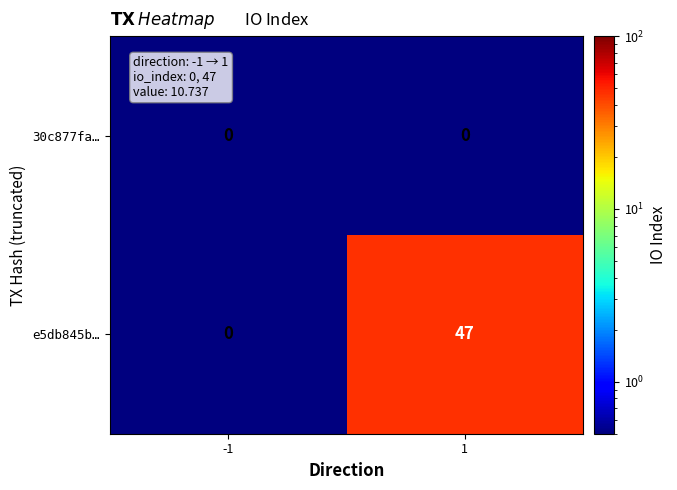

How many series are shown in this chart?

2